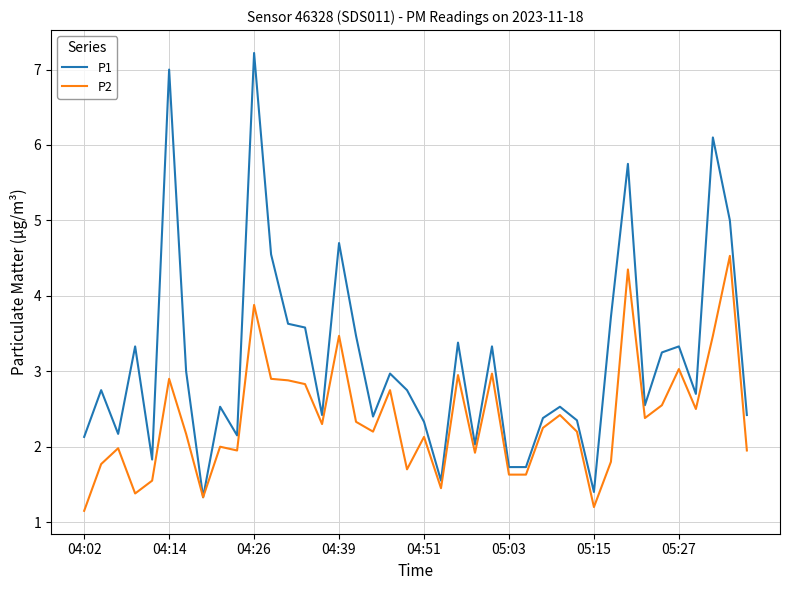

Rank the series by their average value, from lowest to highest.

P2, P1